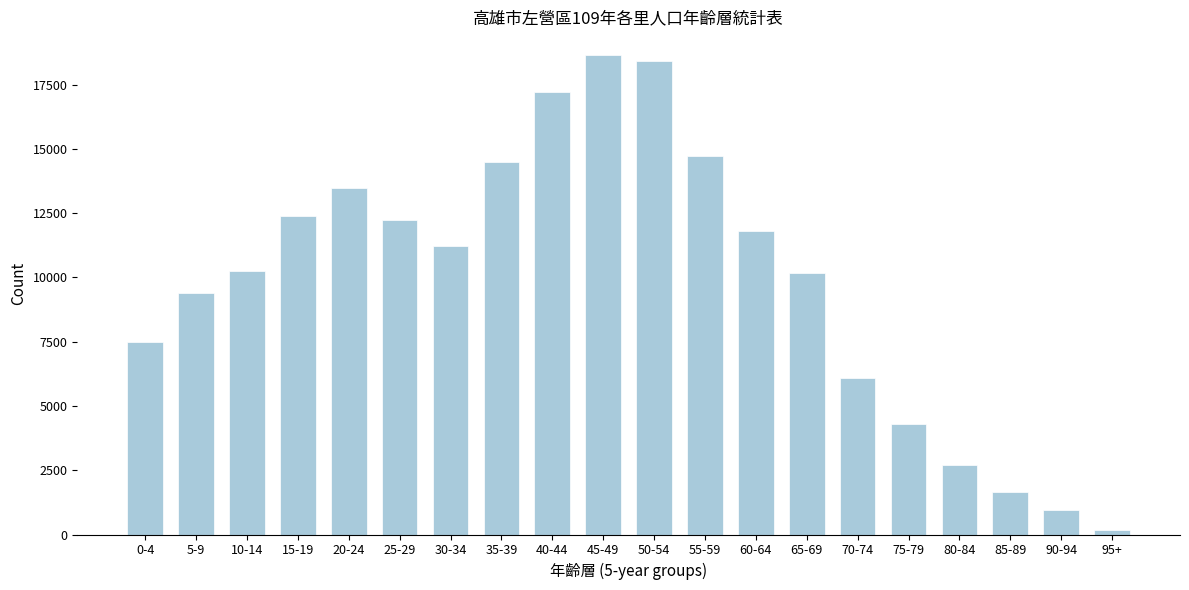

What is the label of the 17th bar from the left?

80-84